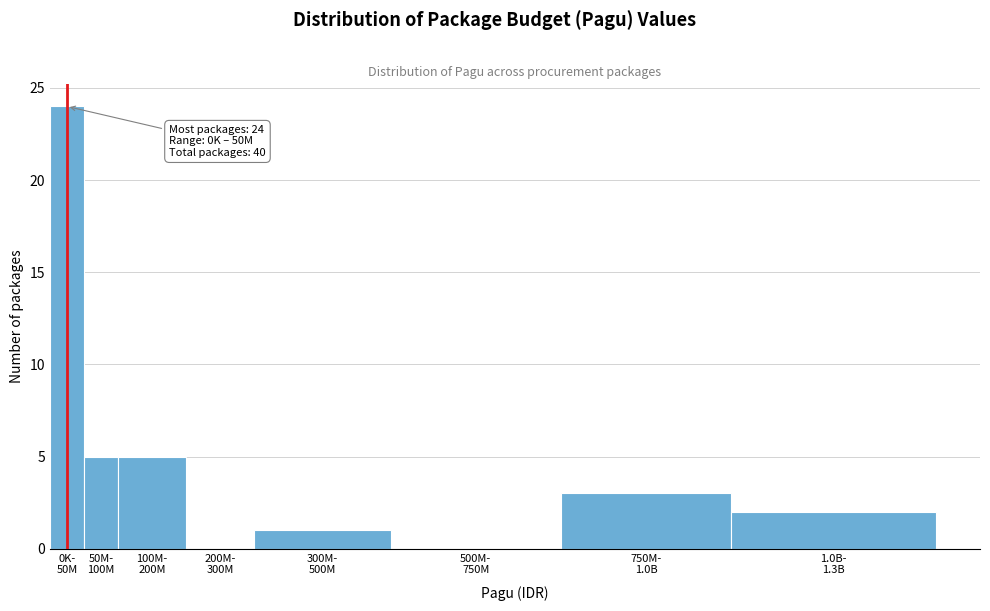

What is the sum of all values?

40